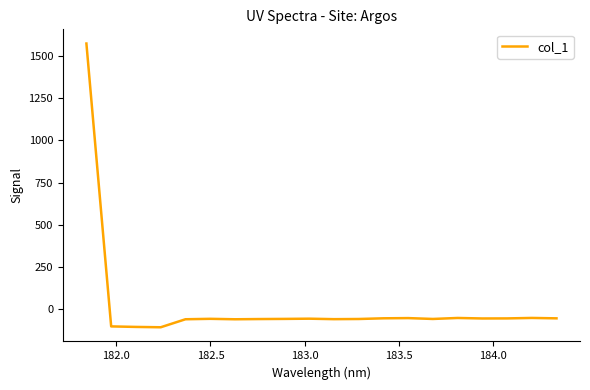

What is the minimum value shown in the chart?

-106.8